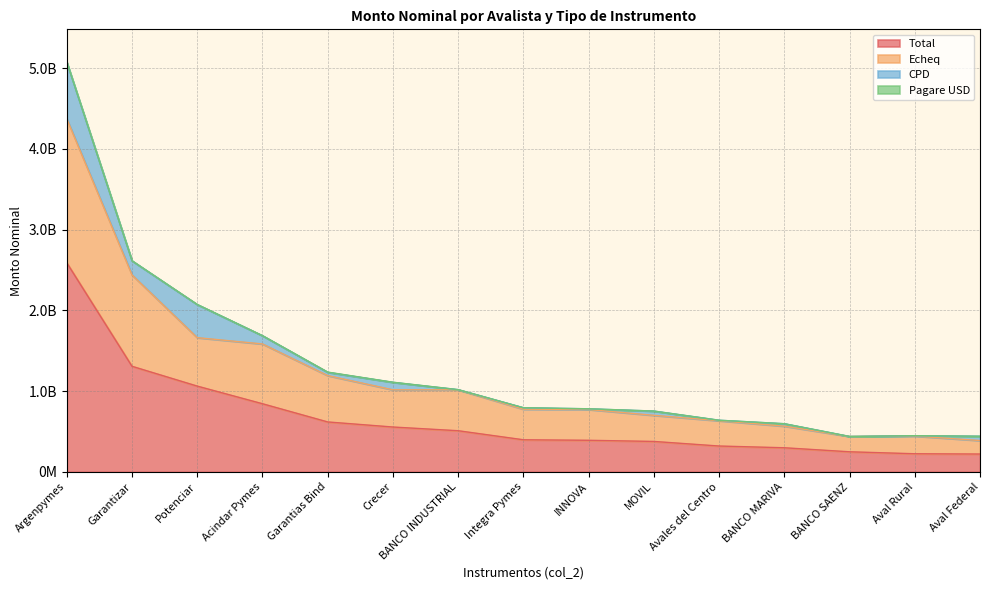

At which label does Echeq reach its peak?

Argenpymes